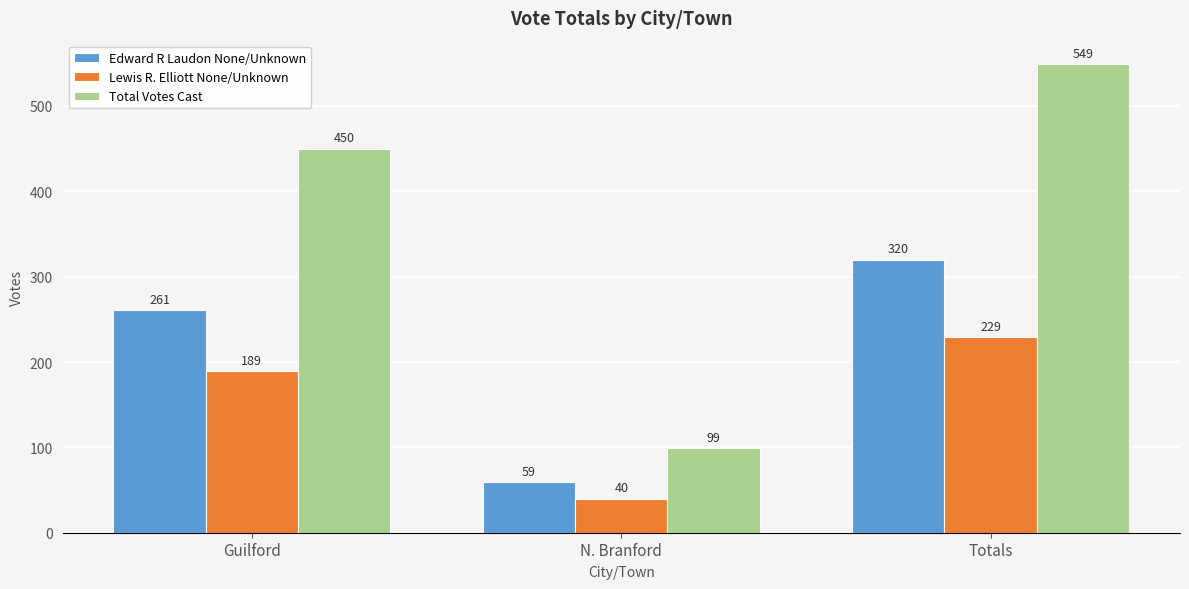

What is the label of the 2nd bar from the right?

N. Branford